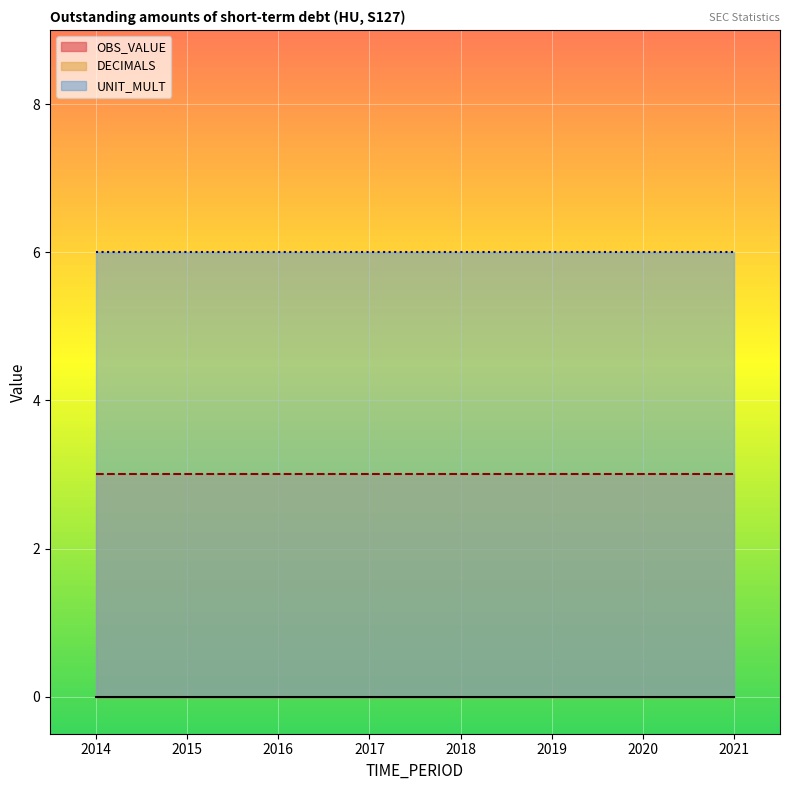

True or false: DECIMALS and OBS_VALUE intersect in this chart.

False